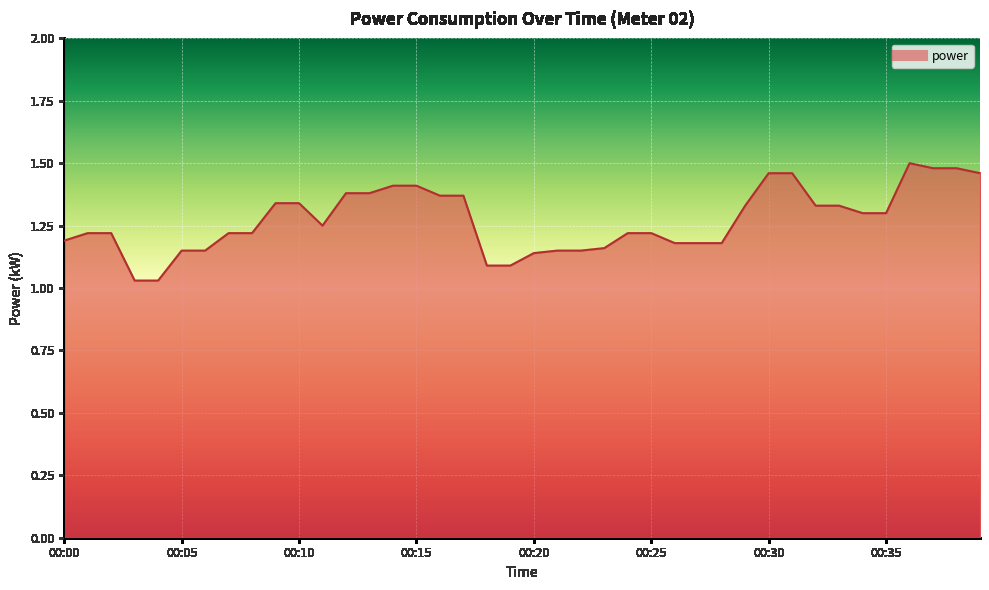

Which label corresponds to the largest value in the chart?

00:36